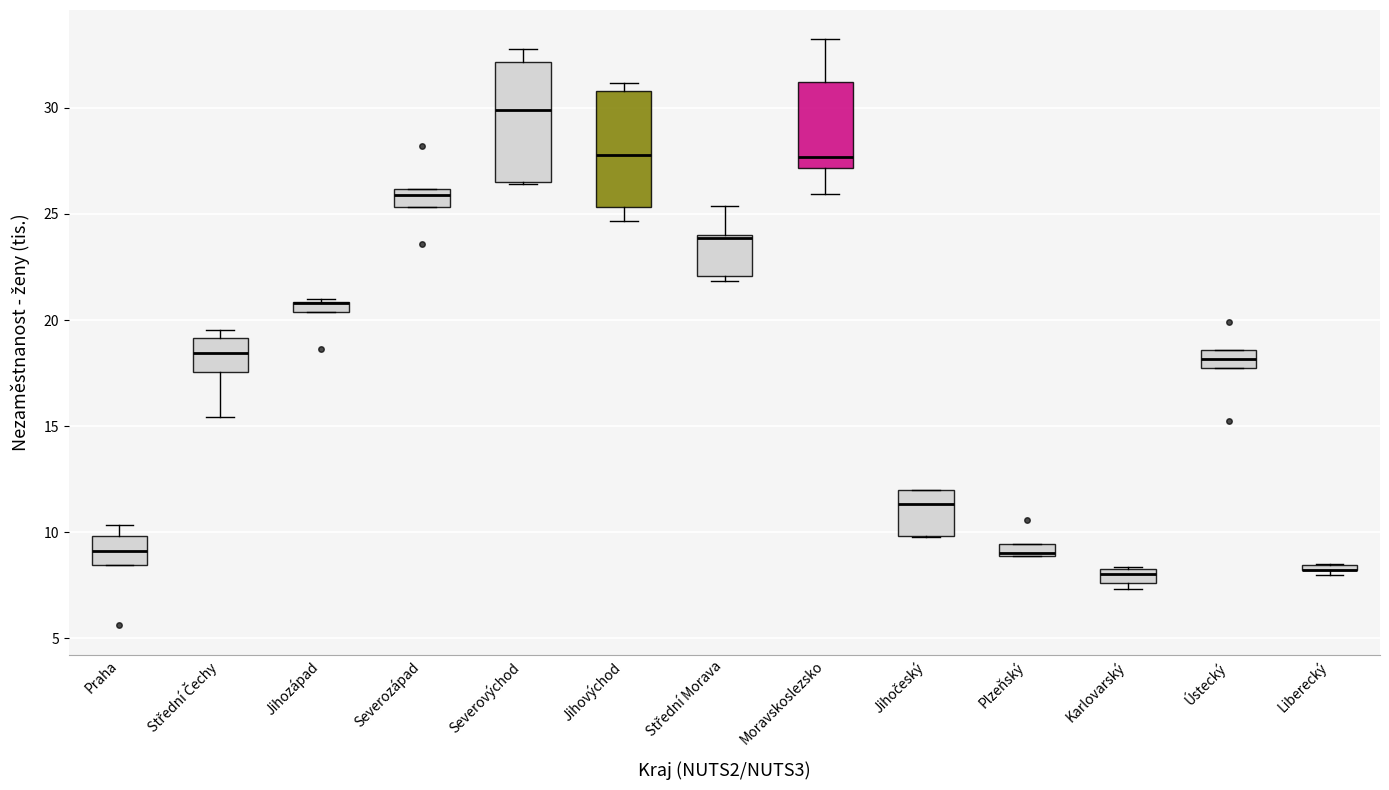

Where is the lower edge of the box for Jihozápad on the y-axis? The values are not printed on the chart, so give them approximately, as read against the axis.

20.5